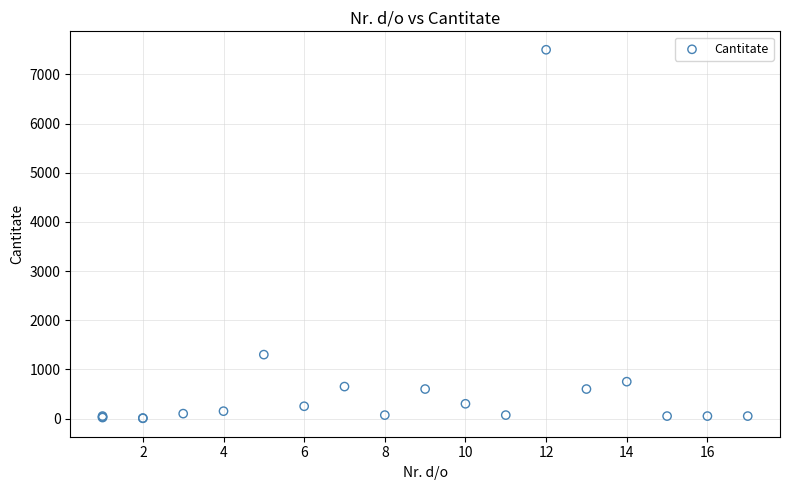

What Y value in the scatter plot is closest to 3752?

1300